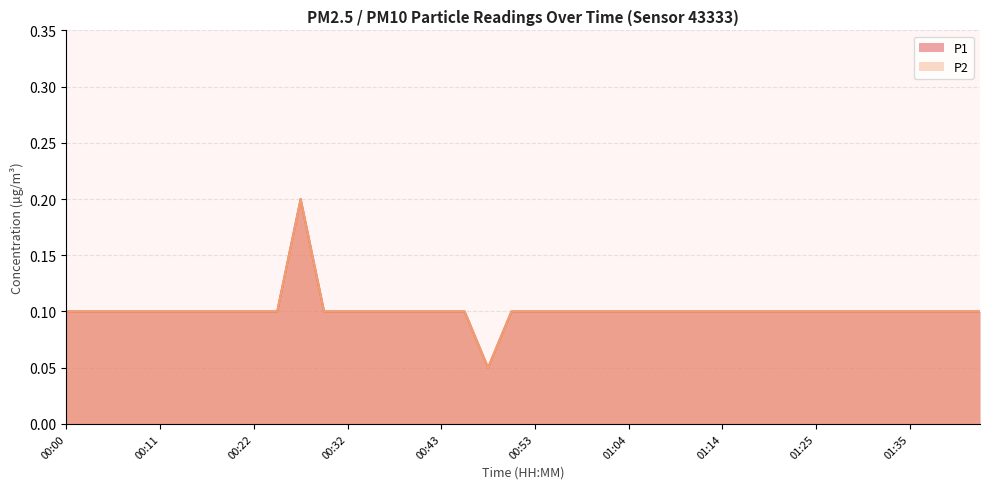

Is it true that P2 equals 0.0 at 00:43?

False